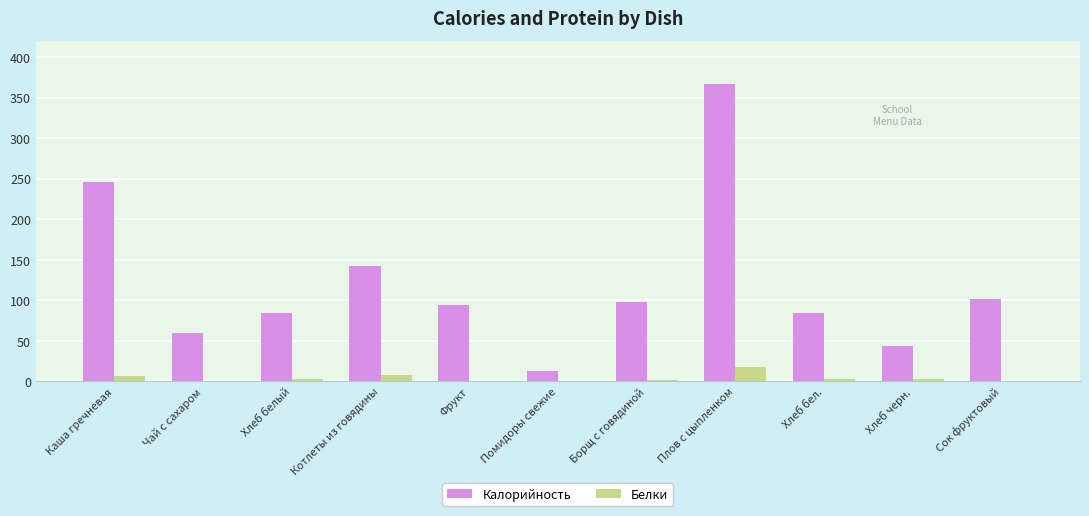

The value of Калорийность at Каша гречневая is 246.0. True or false?

True